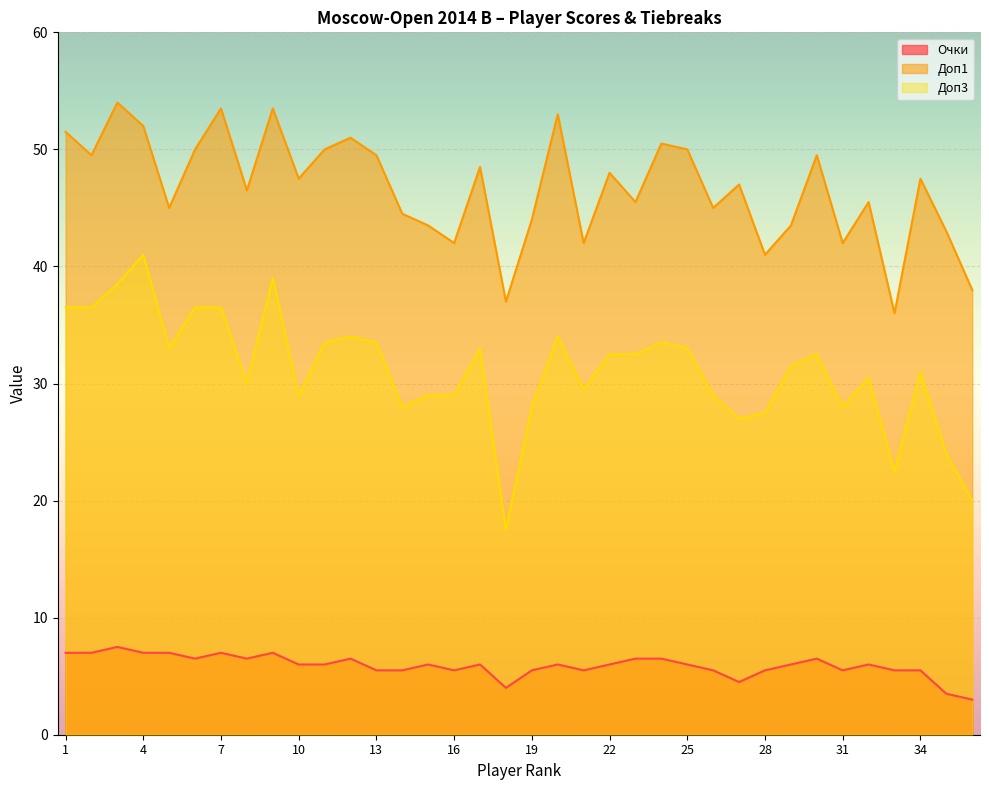

How many lines are shown in the chart?

3